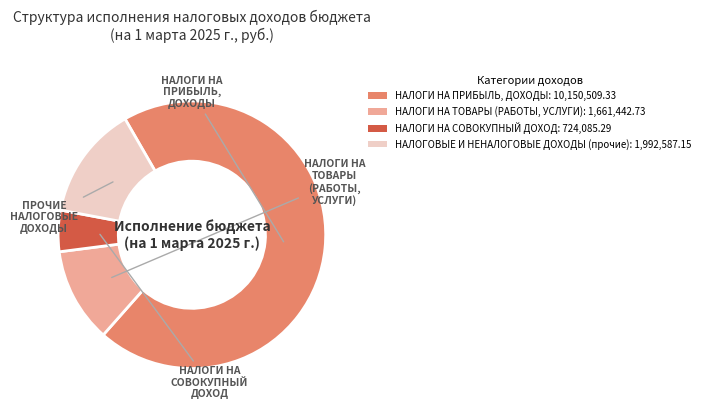

Does НАЛОГИ НА ПРИБЫЛЬ, ДОХОДЫ: 10,150,509.33 account for over 50% of the chart?

Yes